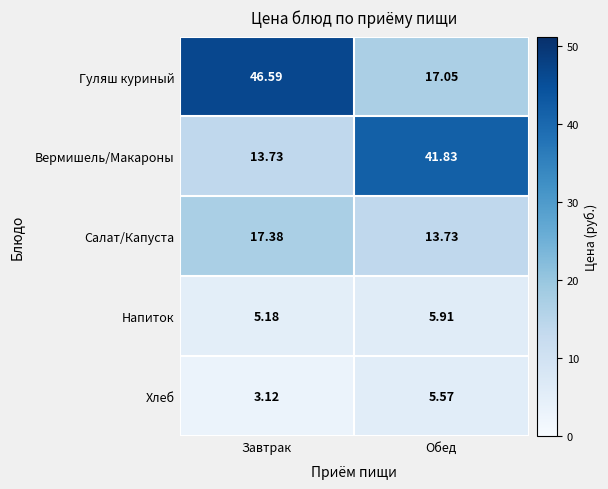

Between Завтрак and Обед, which series saw the biggest shift?

Гуляш куриный